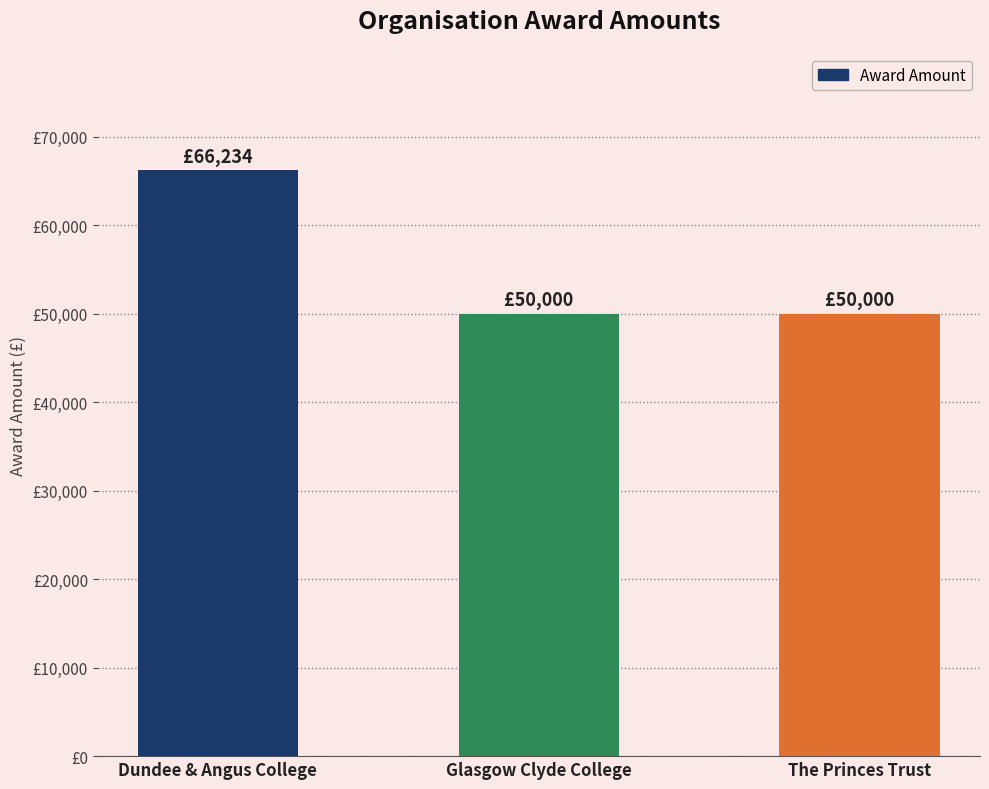

Does the chart contain any negative values?

No